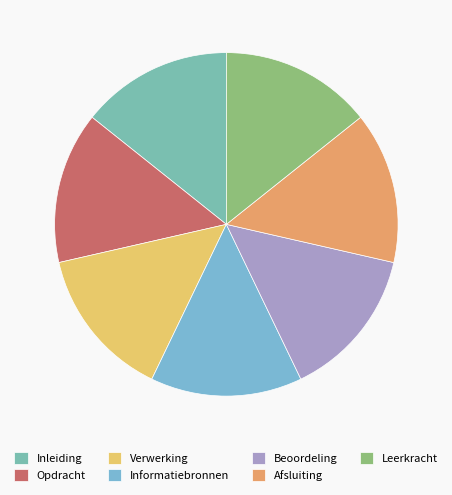

Does any single category account for the majority?

No